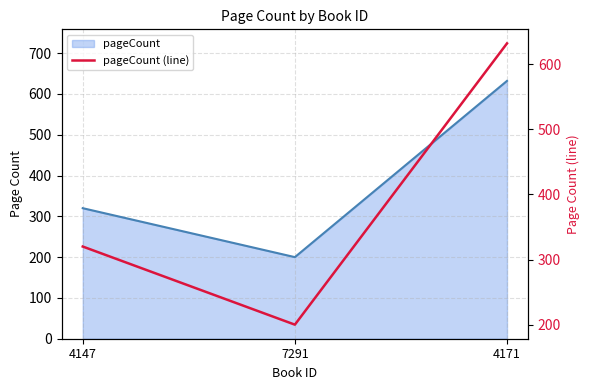

What is the difference between the second highest and minimum values?

120